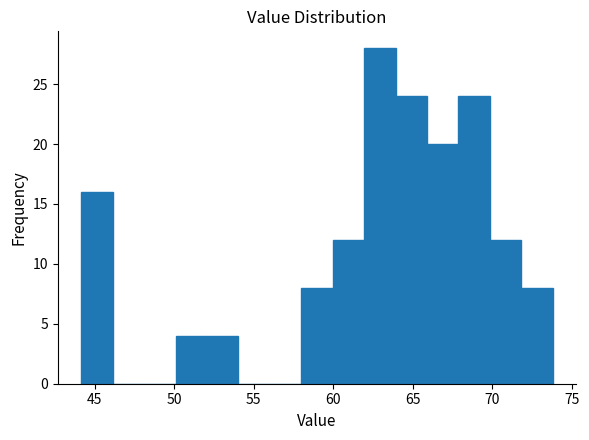

Read against the x-axis, roughly where is the centre of the tallest bar?

63.0